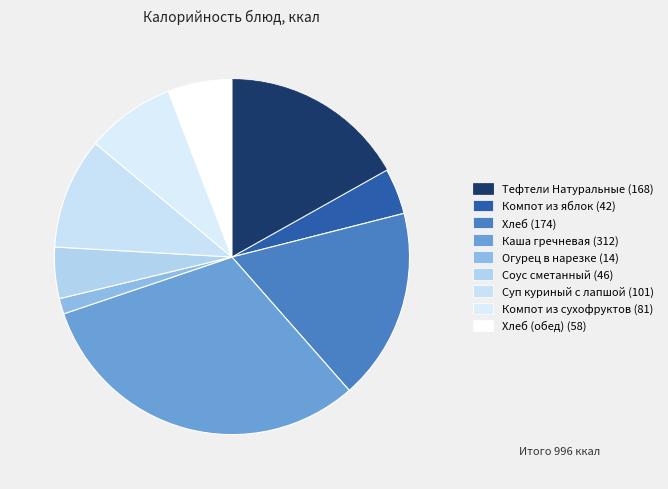

Is there a majority slice in this chart?

No